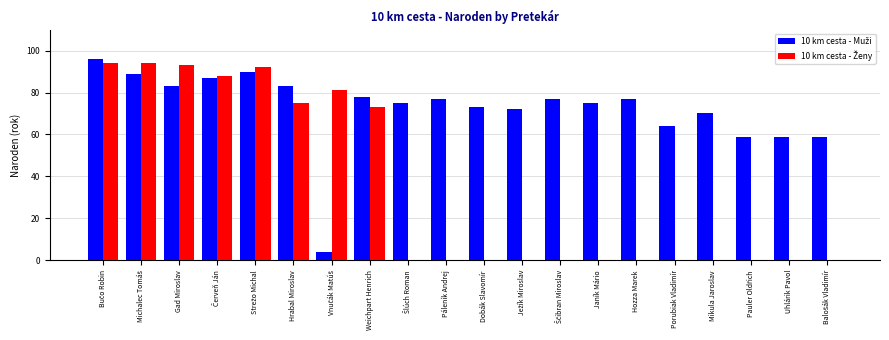

What is the total value across all series at Uhlárik Pavol?

59